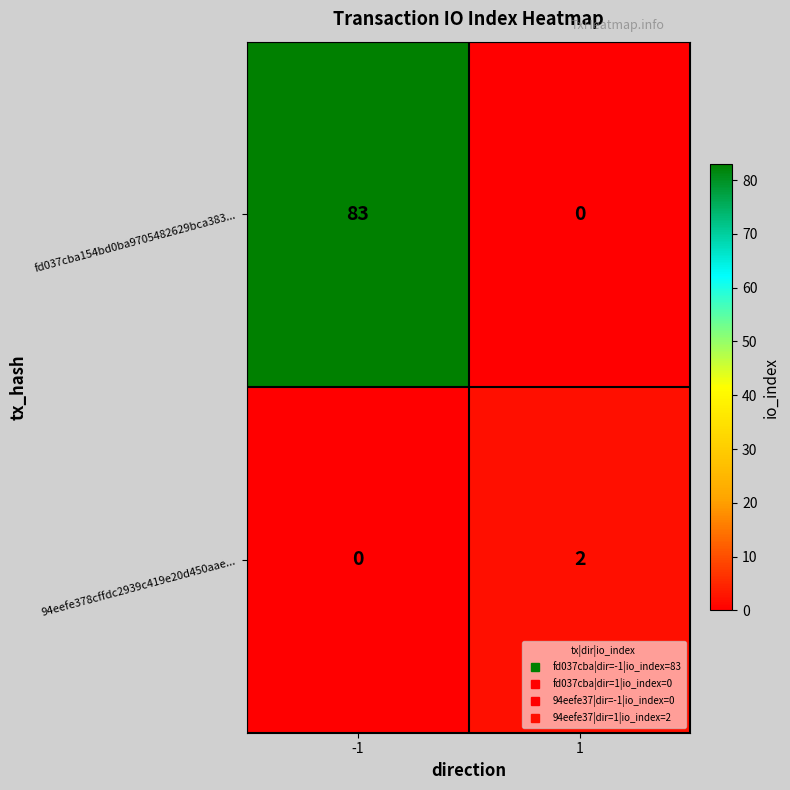

The value of 94eefe378cffdc2939c419e20d450aae... at -1 is 0. True or false?

True